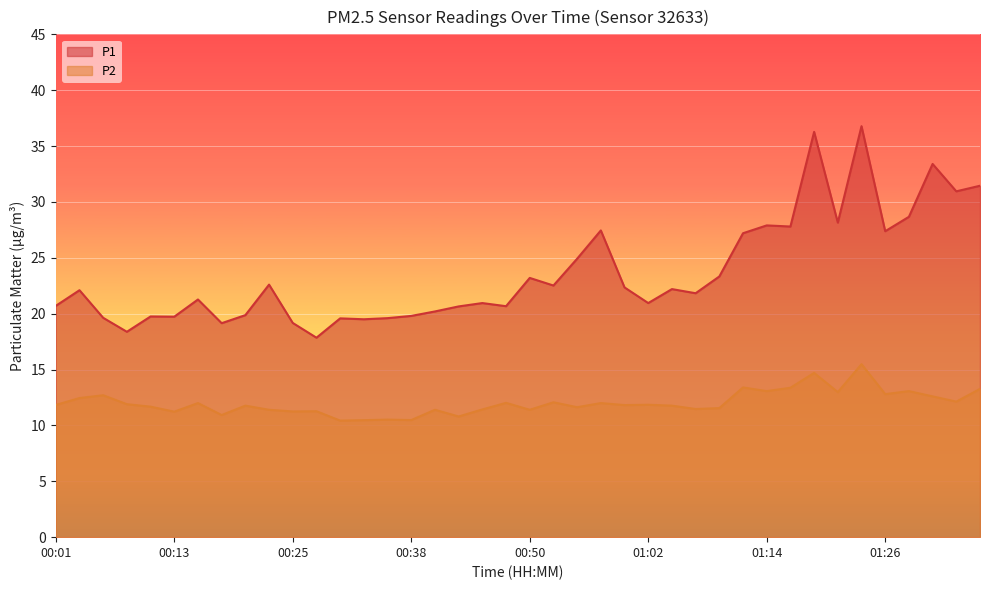

Reading left to right, what are all the values shown in this chart?

P1: 20.7	22.1	19.6	18.4	19.8	19.7	21.3	19.1	19.9	22.6	19.2	17.9	19.6	19.5	19.6	19.8	20.2	20.6	20.9	20.7	23.2	22.5	24.9	27.4	22.4	20.9	22.2	21.8	23.3	27.2	27.9	27.8	36.3	28.1	36.8	27.4	28.7	33.4	30.9	31.4
P2: 11.8	12.4	12.7	11.9	11.7	11.2	12.0	10.9	11.8	11.4	11.2	11.3	10.4	10.5	10.5	10.5	11.4	10.8	11.4	12.0	11.4	12.1	11.6	12.0	11.8	11.8	11.8	11.5	11.6	13.4	13.1	13.4	14.7	13.0	15.5	12.8	13.1	12.6	12.1	13.3